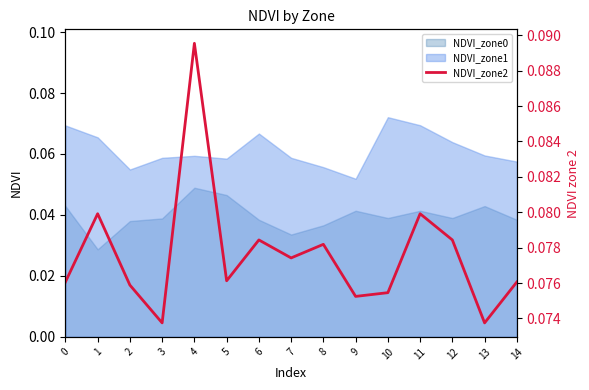

Reading left to right, list all the values displayed in this chart.

0.1	0.1	0.1	0.1	0.1	0.1	0.1	0.1	0.1	0.1	0.1	0.1	0.1	0.1	0.1